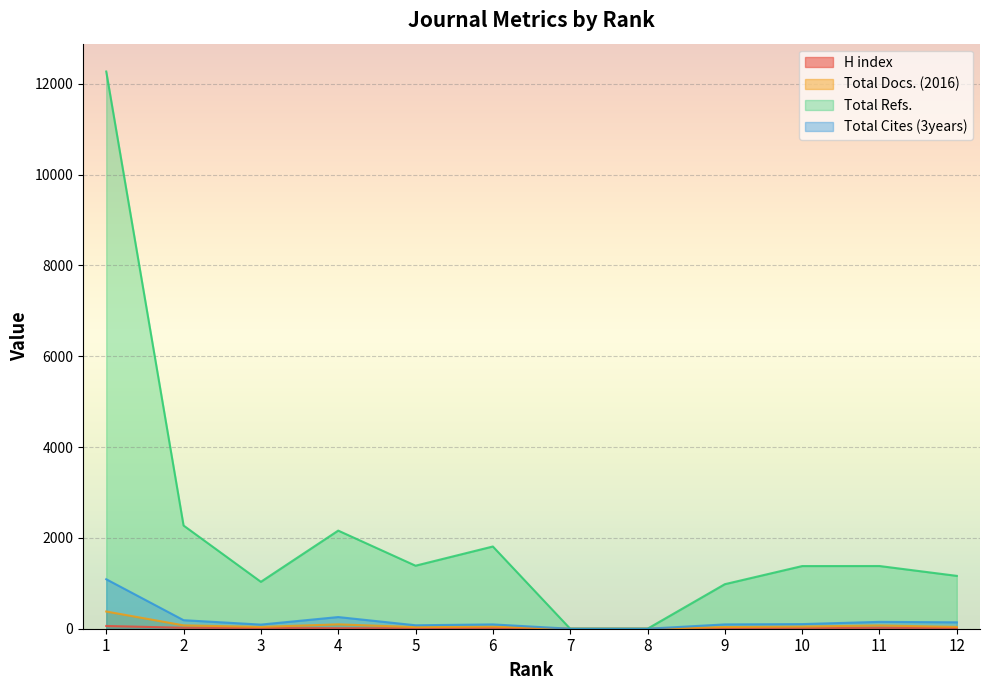

What is the sum of all Total Cites (3years) values?

2286